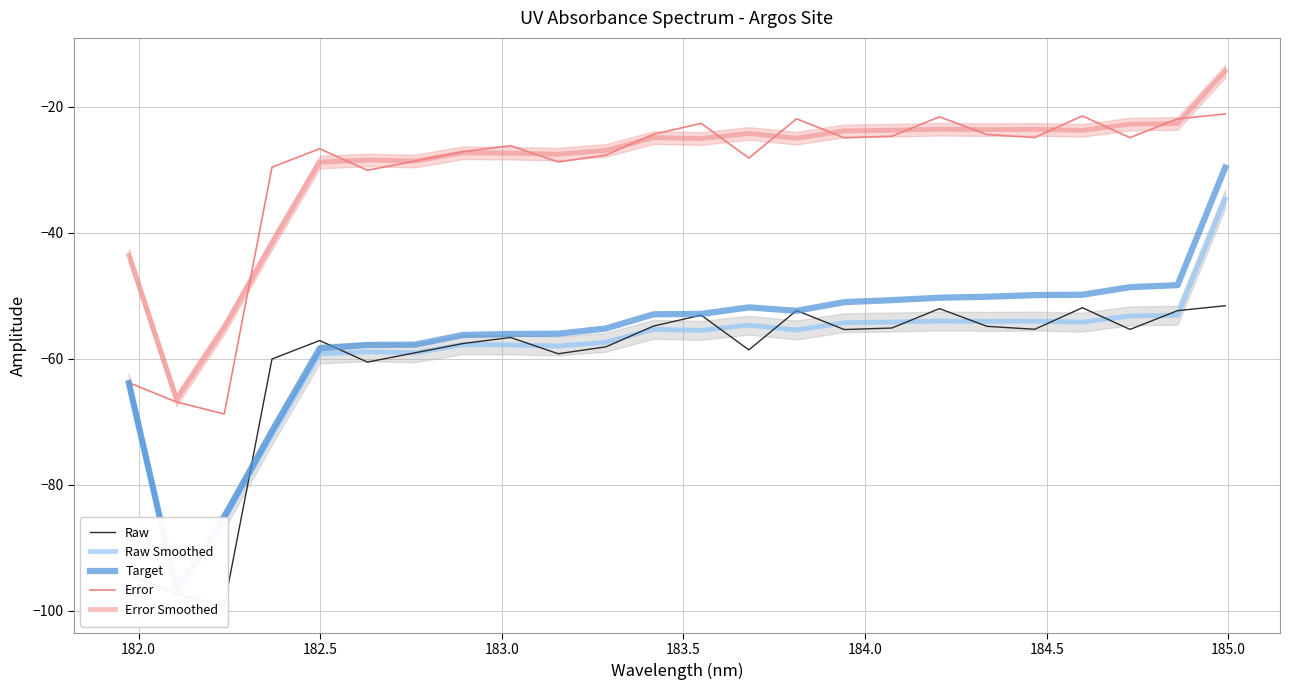

Which series has the widest spread of values?

Target